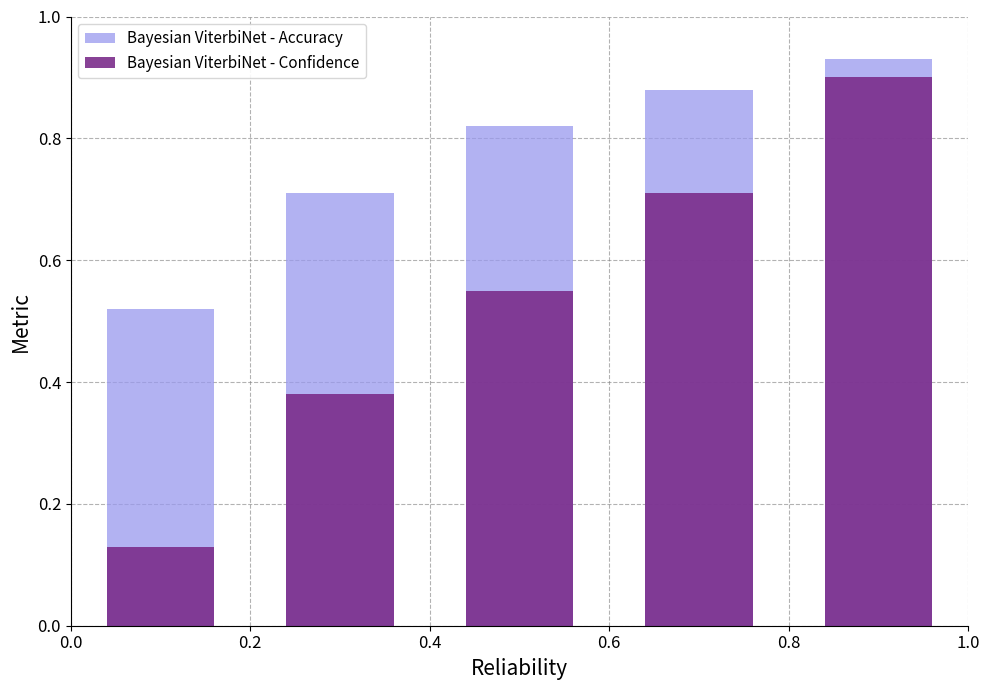

What is the value of the Bayesian ViterbiNet - Accuracy bar at the 1st from the left?

0.5